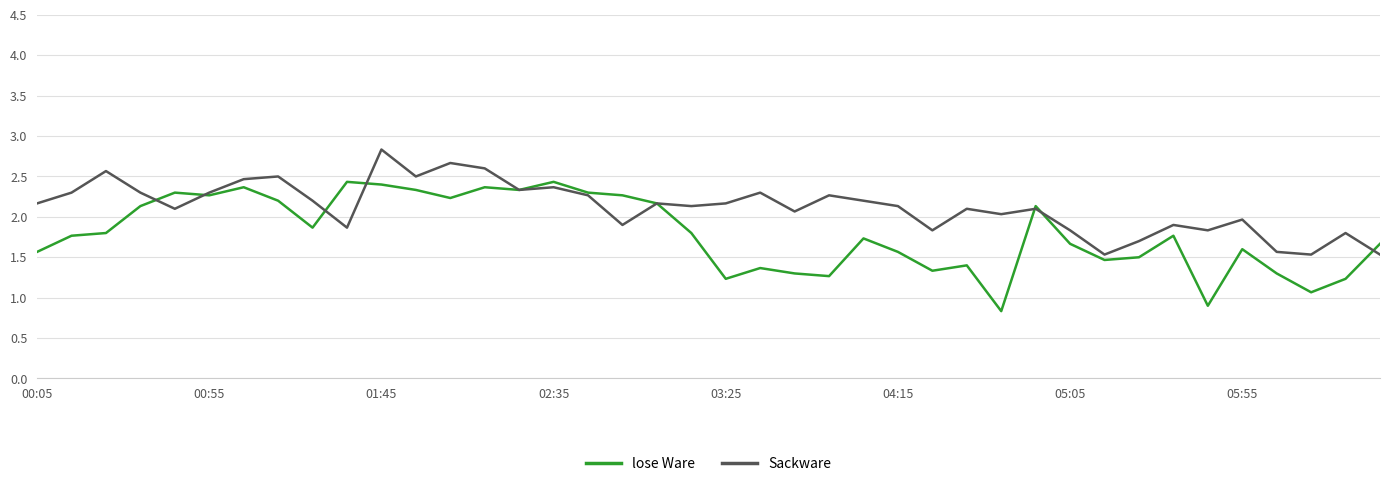

Which series has the largest total across all categories?

Sackware